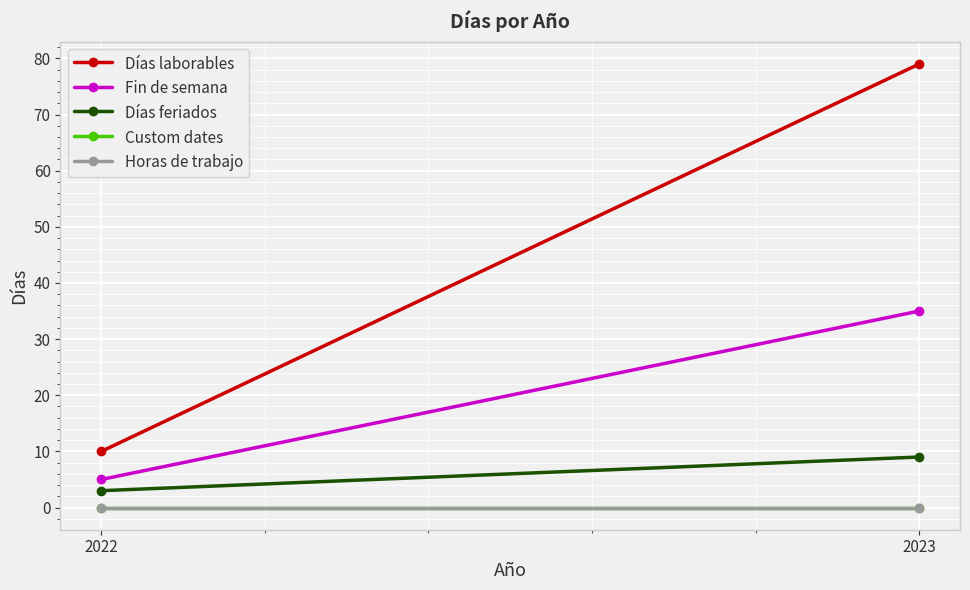

What is the value of the Días feriados point at the 1st from the left?

3